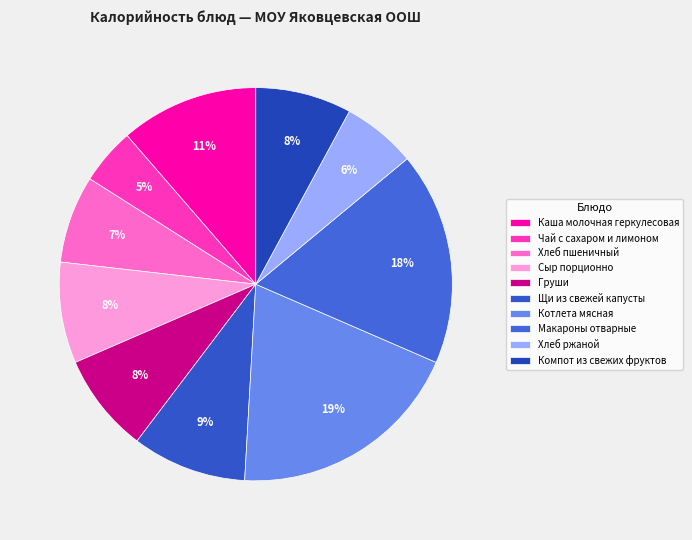

To the nearest percent, what is the combined percentage of Макароны отварные and Хлеб пшеничный?

25%